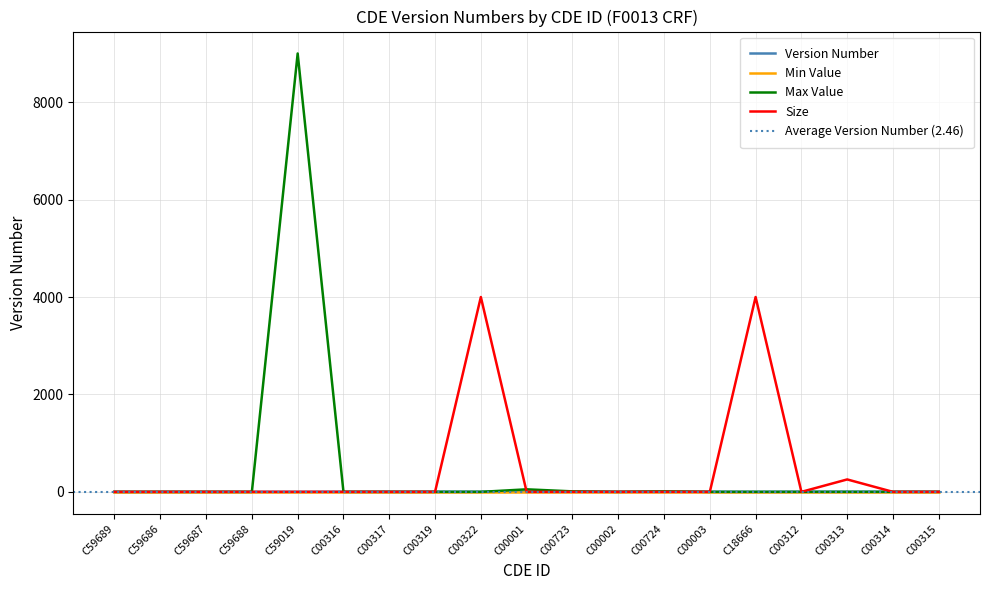

What is the label of the 6th point from the left?

C00316